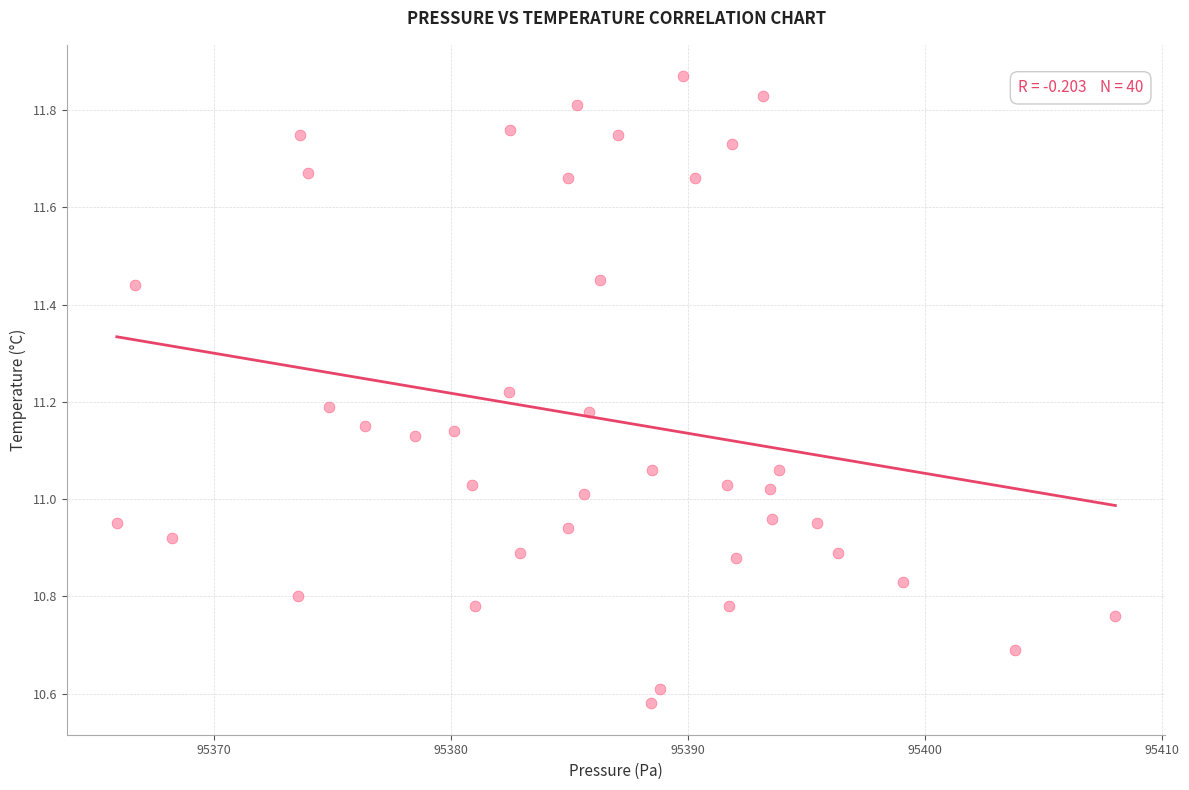

What is the range of X values (max minus min)?

42.1